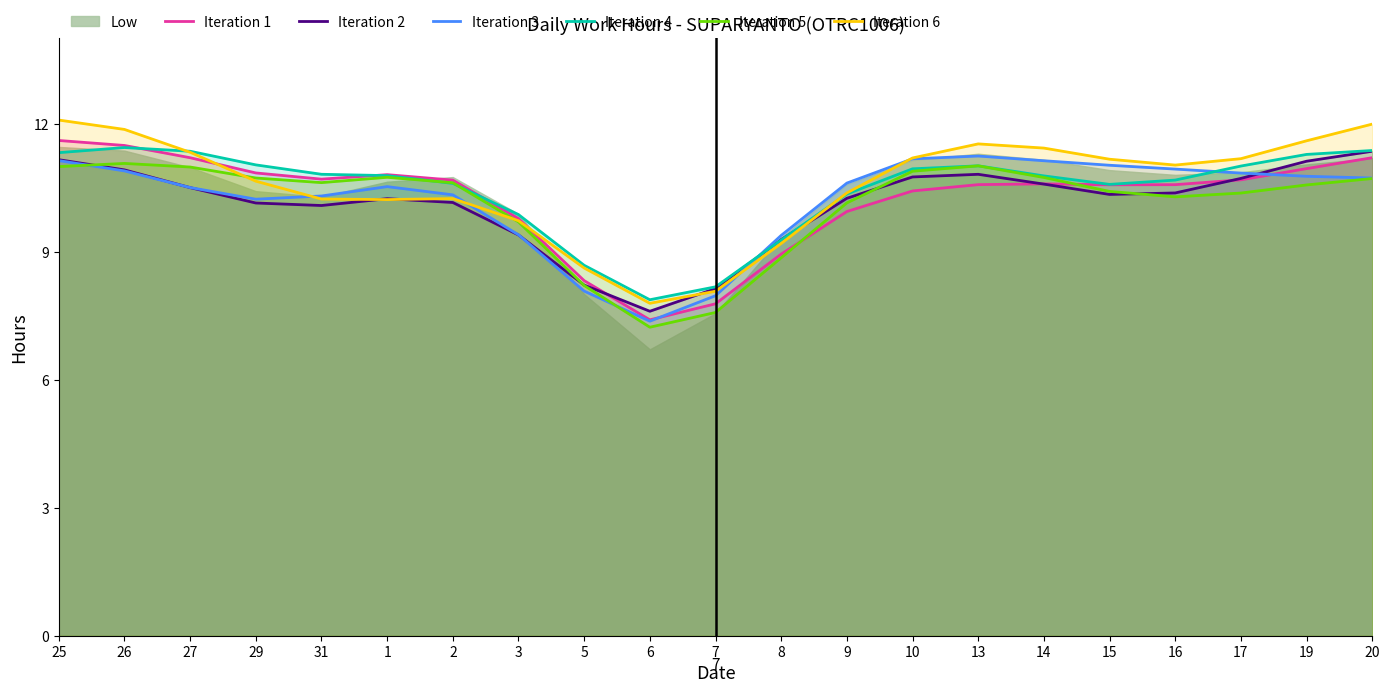

The value of Iteration 6 at 29 is 5.3. True or false?

False